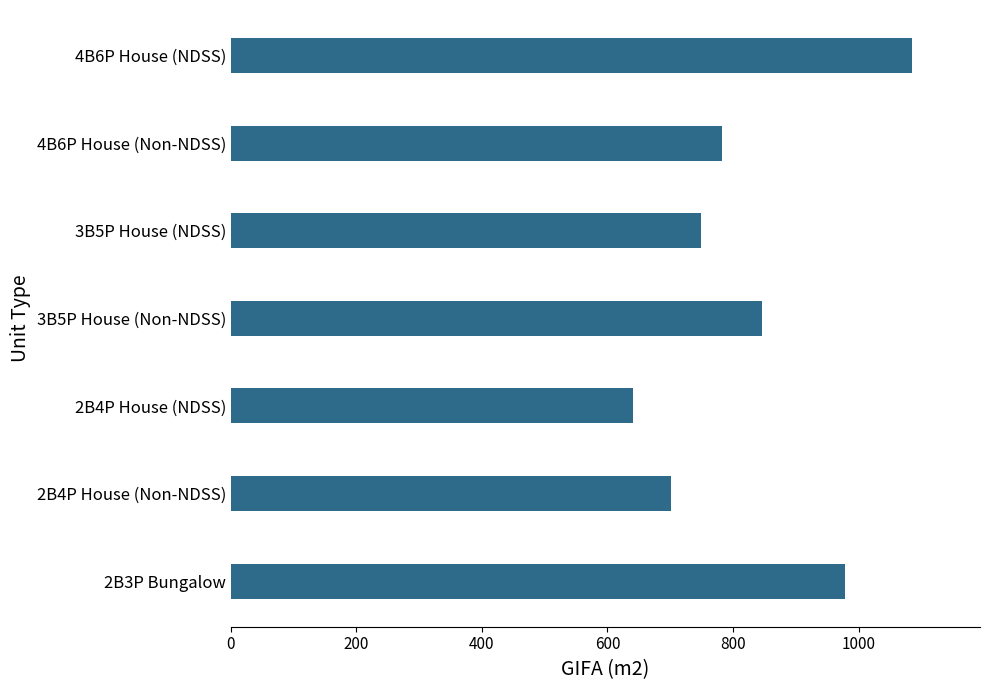

Rank the categories by value from highest to lowest.

4B6P House (NDSS), 2B3P Bungalow, 3B5P House (Non-NDSS), 4B6P House (Non-NDSS), 3B5P House (NDSS), 2B4P House (Non-NDSS), 2B4P House (NDSS)